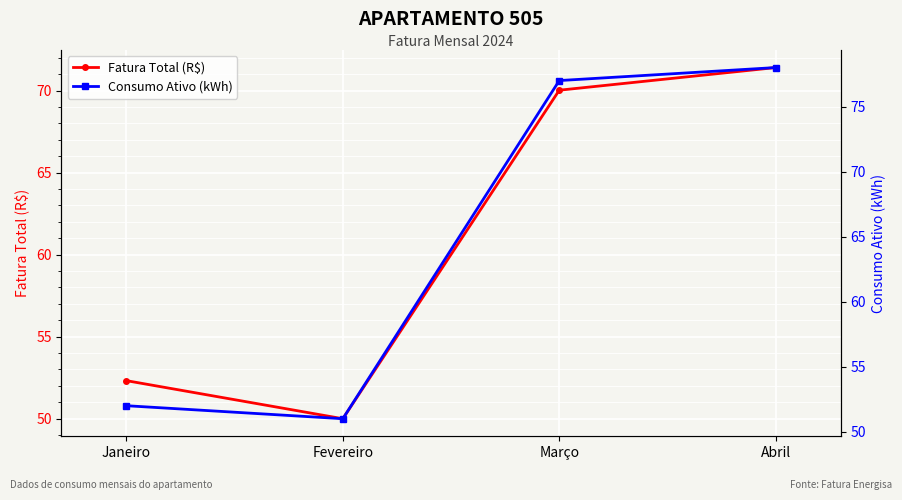

Reading right to left, extract all data points from this chart.

Fatura Total (R$): 71.4	70.0	50.0	52.3
Consumo Ativo (kWh): 78.0	77.0	51.0	52.0